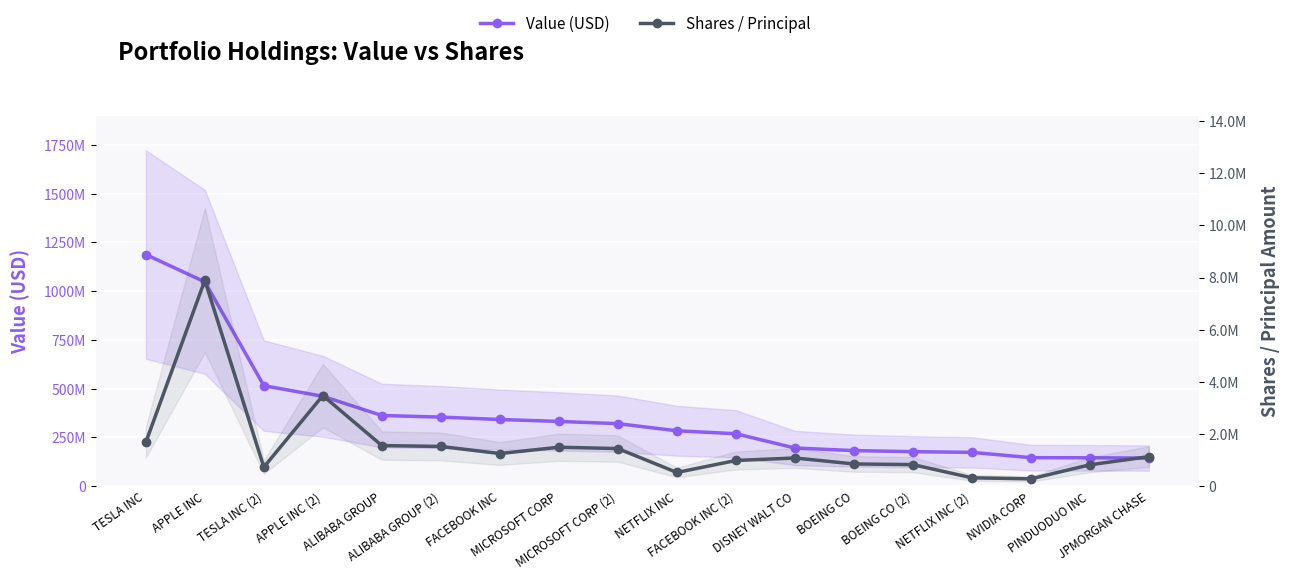

At how many categories does at least one series exceed 1153474772?

1